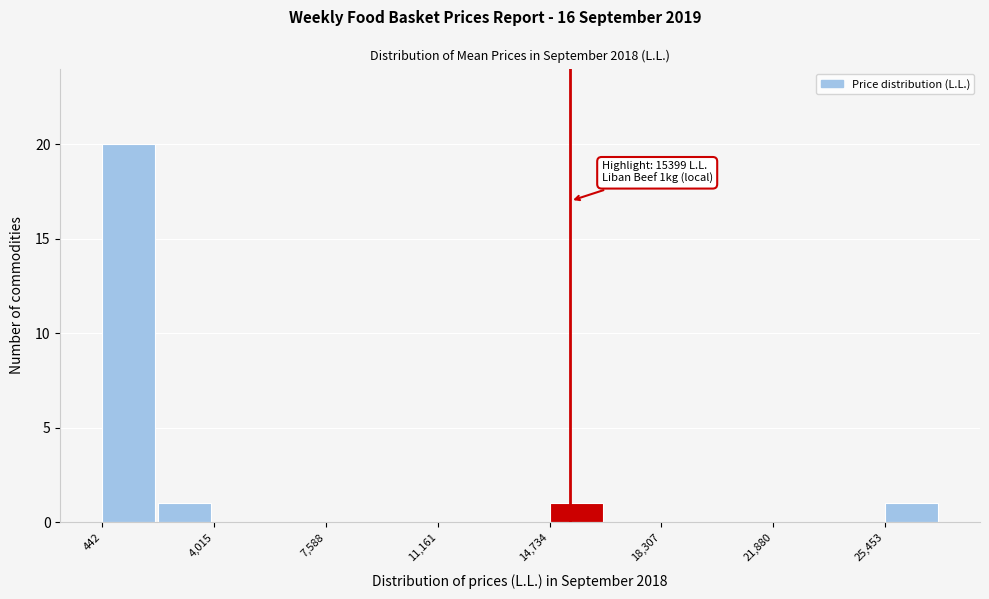

Around what value on the x-axis is the tallest bar? Give the approximate position of its centre, as read against the axis.

1500